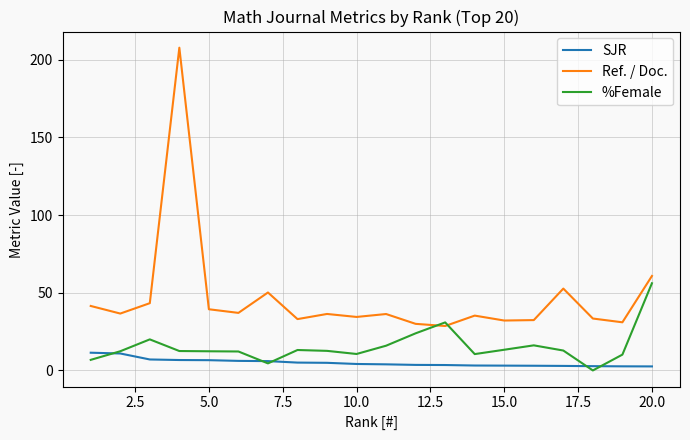

What is the difference between the maximum and second lowest values in the SJR series?

8.8